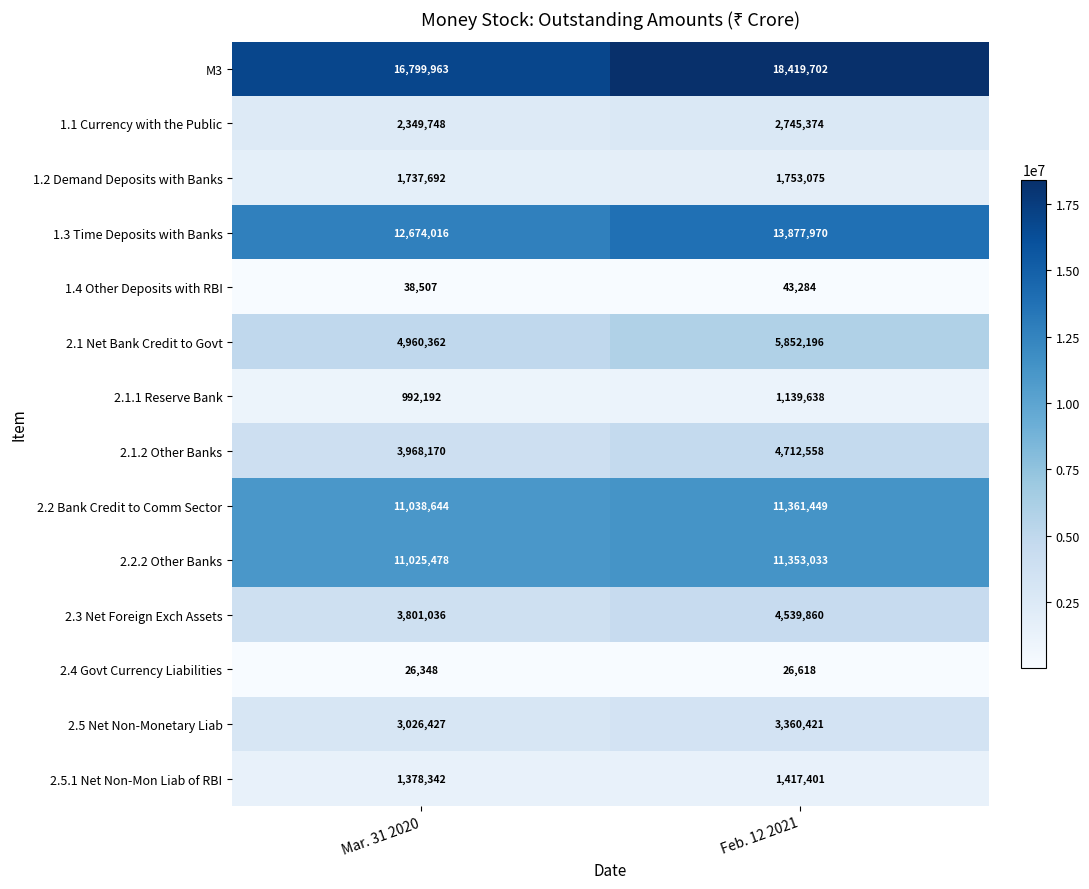

At which category does the chart reach its minimum across all series?

Mar. 31 2020